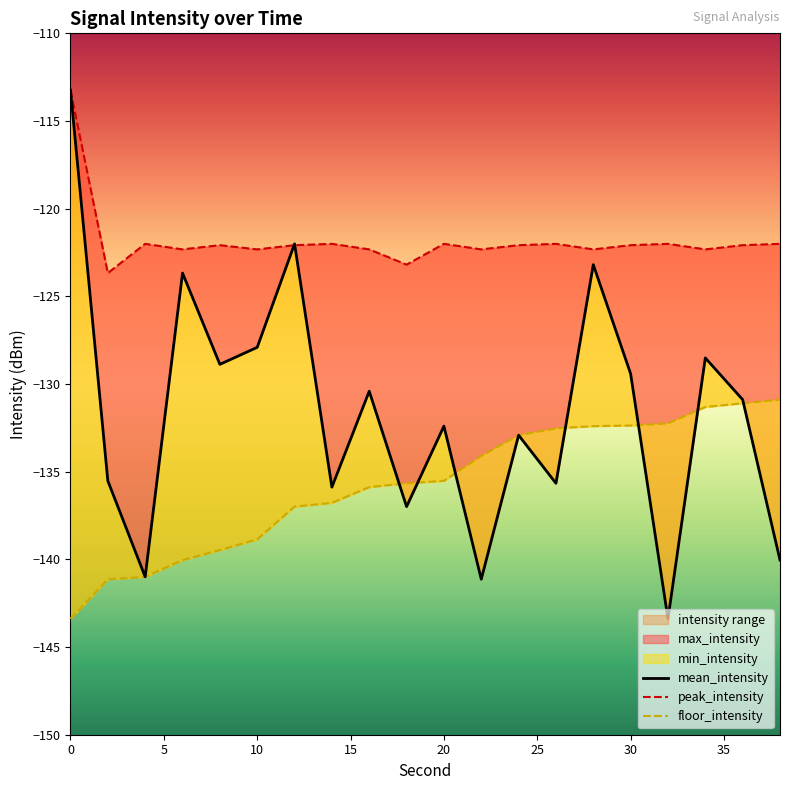

Between 16 and 24, which is larger?

16